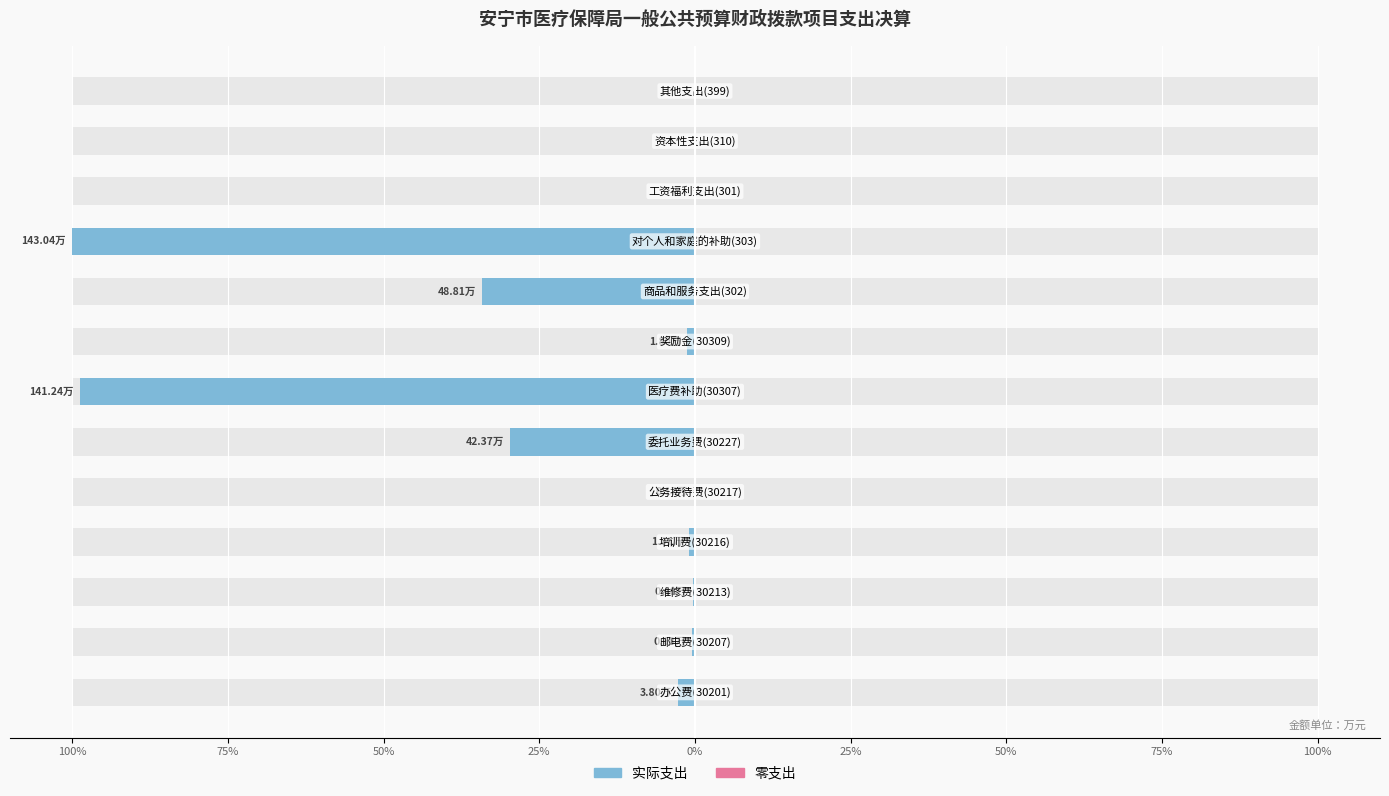

Does the chart contain any negative values?

Yes